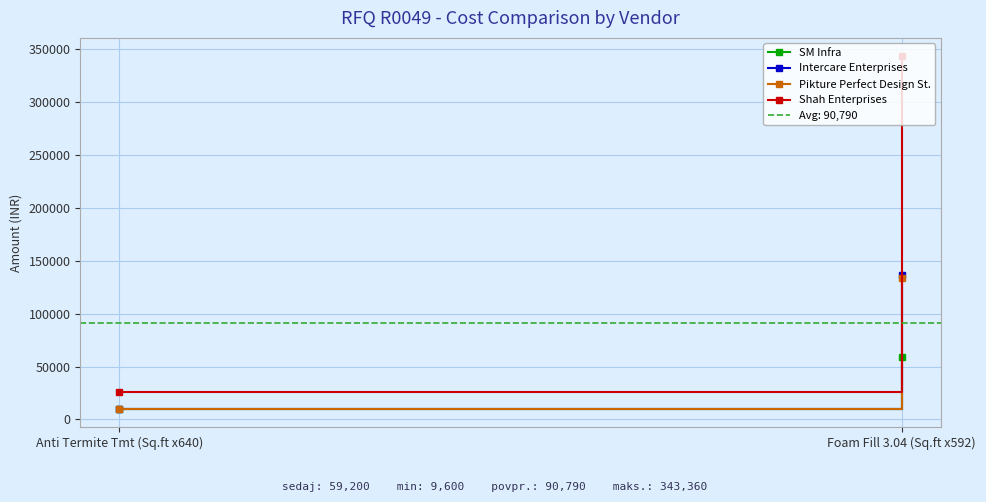

Rank the series by their maximum value, from highest to lowest.

Shah Enterprises, Intercare Enterprises, Pikture Perfect Design St., SM Infra